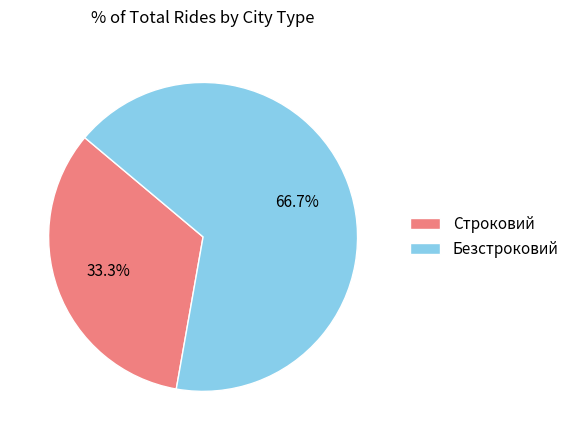

What is the ratio of the value at Строковий to the value at Безстроковий?

0.5